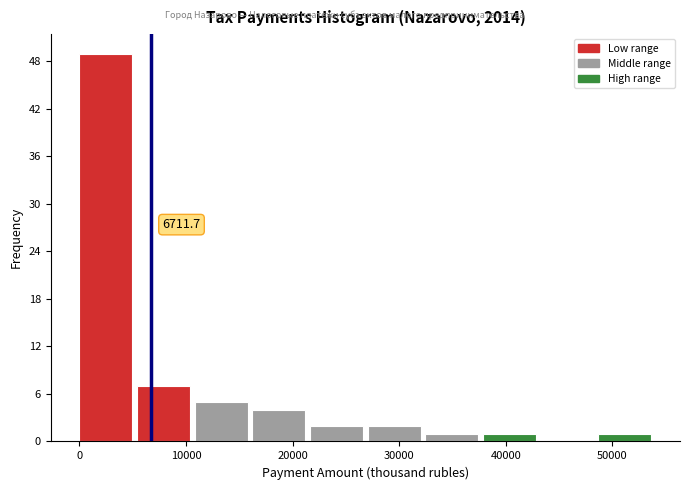

Over which range of the x-axis is the bar tallest?

0 to 5000